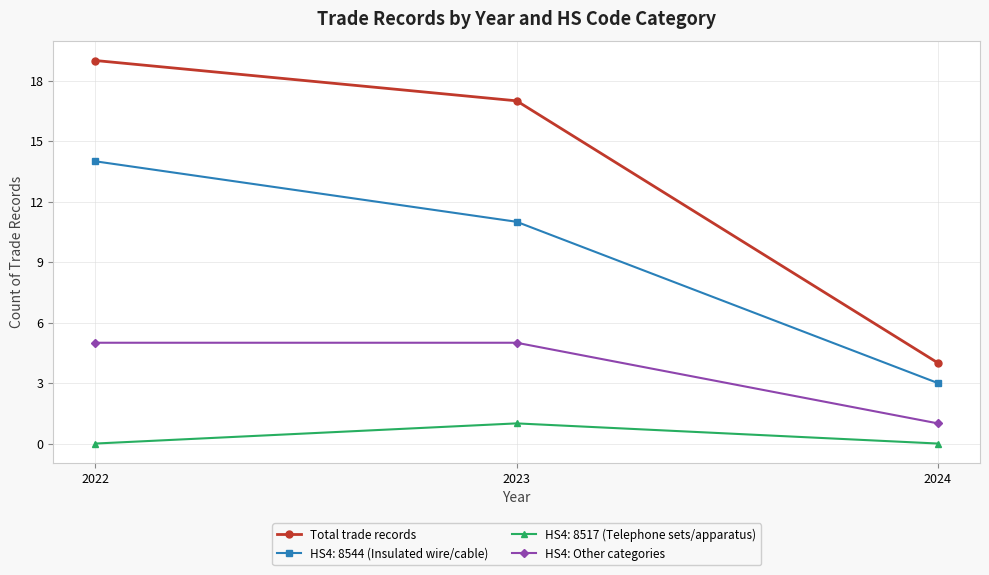

Reading left to right, extract all data points from this chart.

Total trade records: 19	17	4
HS4: 8544 (Insulated wire/cable): 14	11	3
HS4: 8517 (Telephone sets/apparatus): 0	1	0
HS4: Other categories: 5	5	1